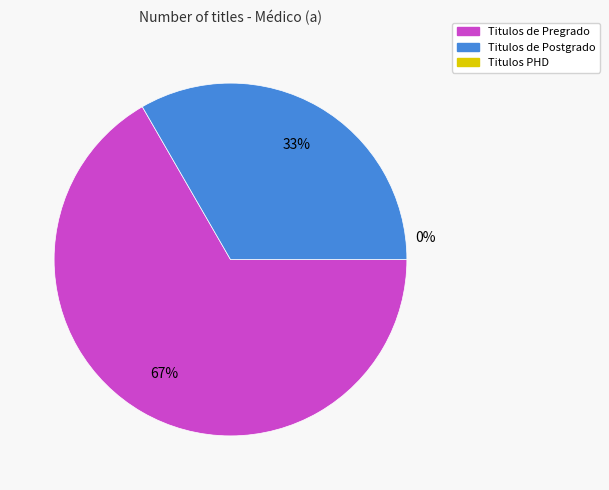

What is the largest slice in the pie chart?

Titulos de Pregrado